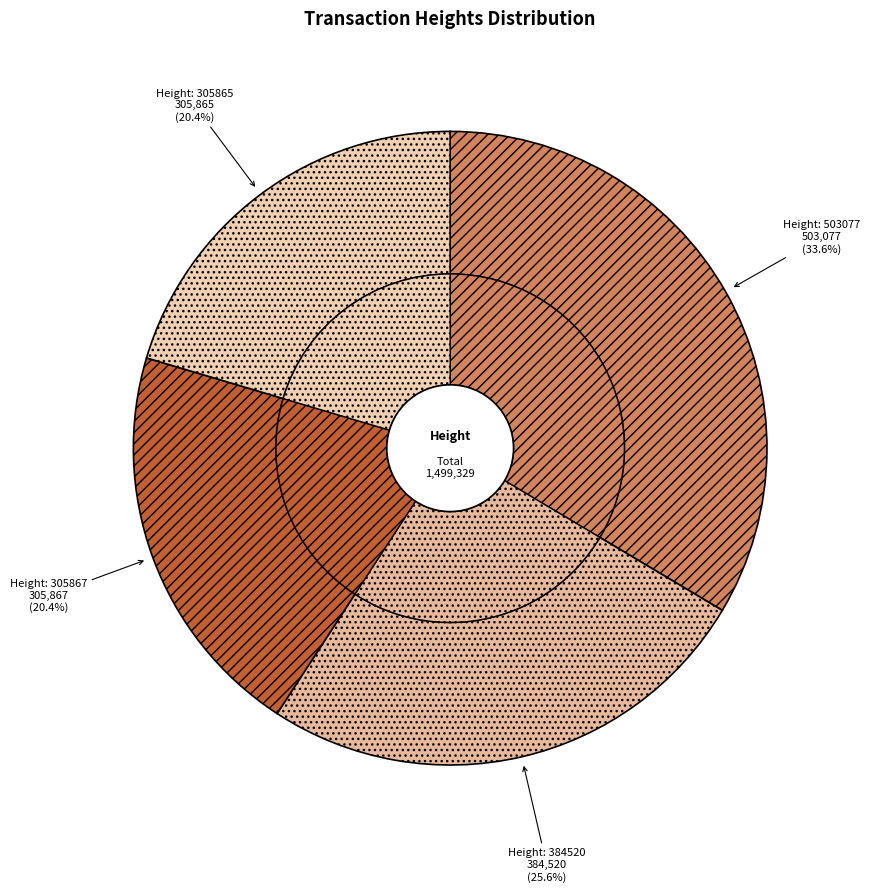

How much of the chart is everything except 305865?

79.6%